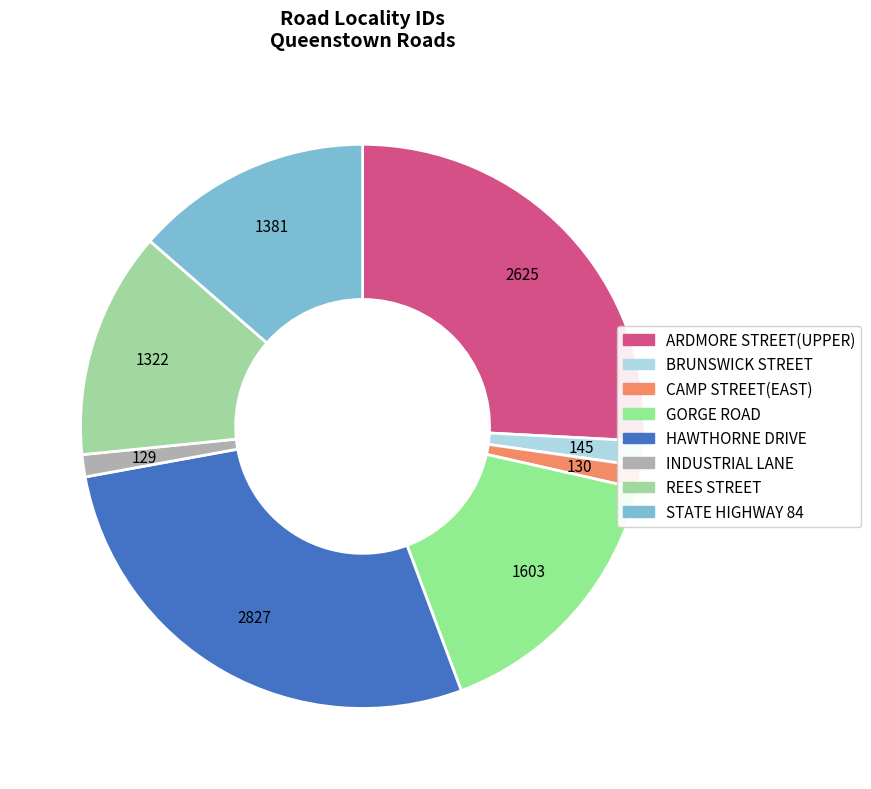

Is the sum of INDUSTRIAL LANE and REES STREET greater than half?

No